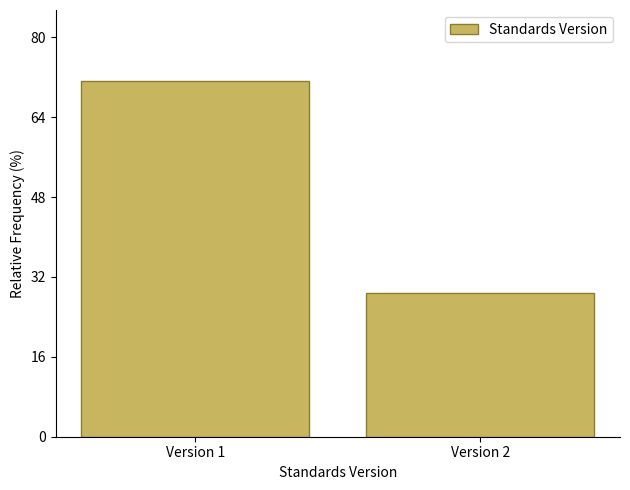

Reading left to right, what are all the values shown in this chart?

71.2	28.8